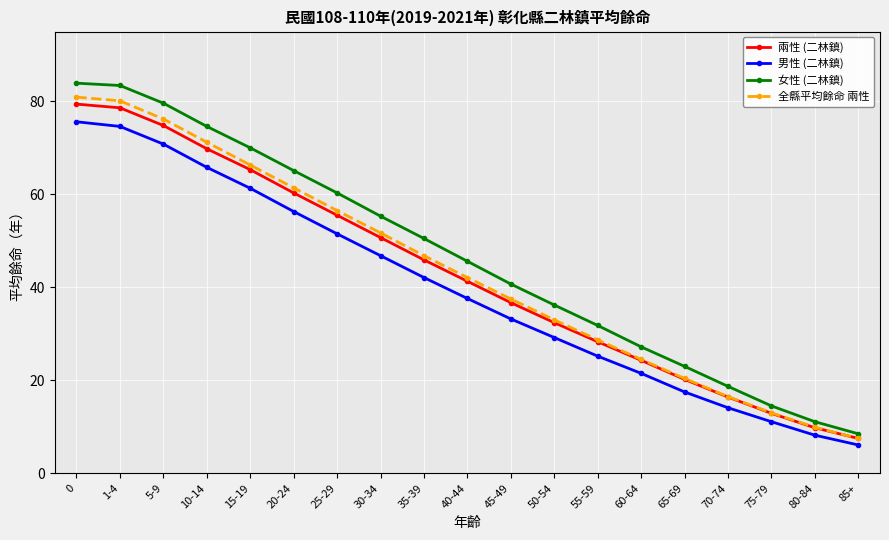

Which category has the lowest value in the 男性 (二林鎮) series?

85+